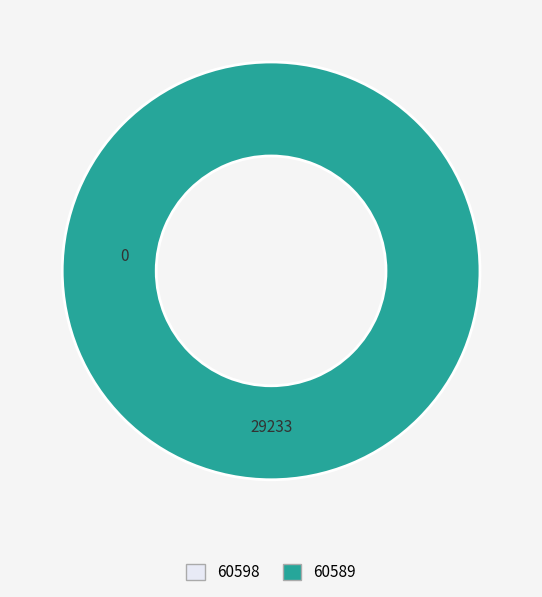

Is the sum of 60598 and 60589 greater than half?

Yes